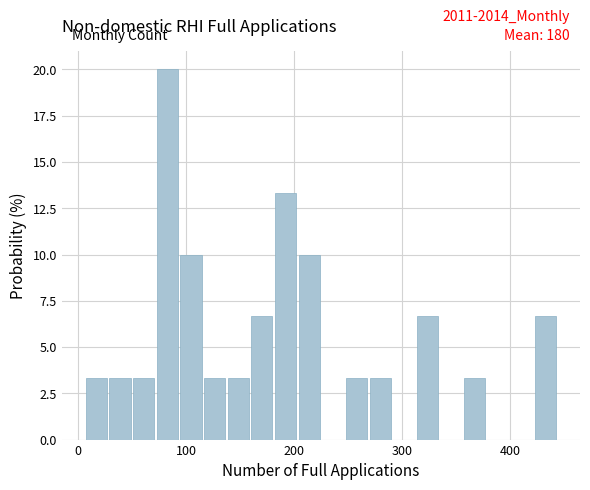

Around what value on the x-axis is the tallest bar? Give the approximate position of its centre, as read against the axis.

80